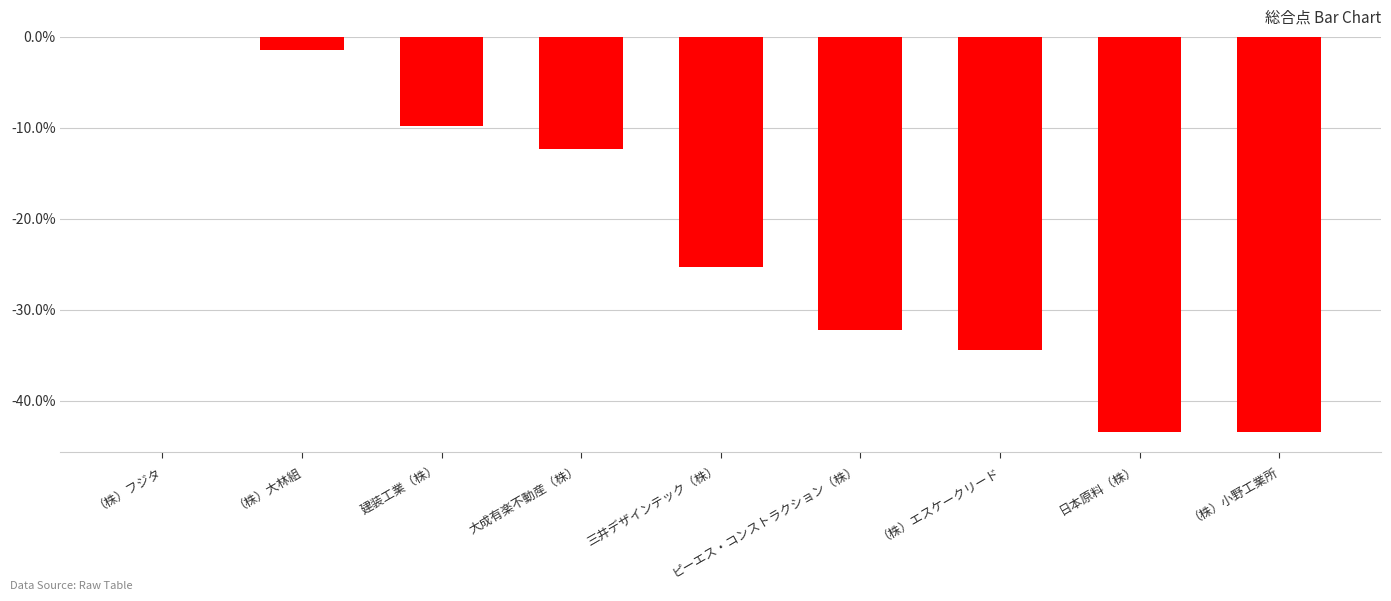

Which has a higher value, ピーエス・コンストラクション（株） or 日本原料（株）?

ピーエス・コンストラクション（株）